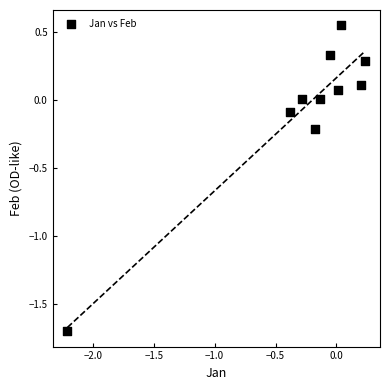

What is the average X value?

-0.3